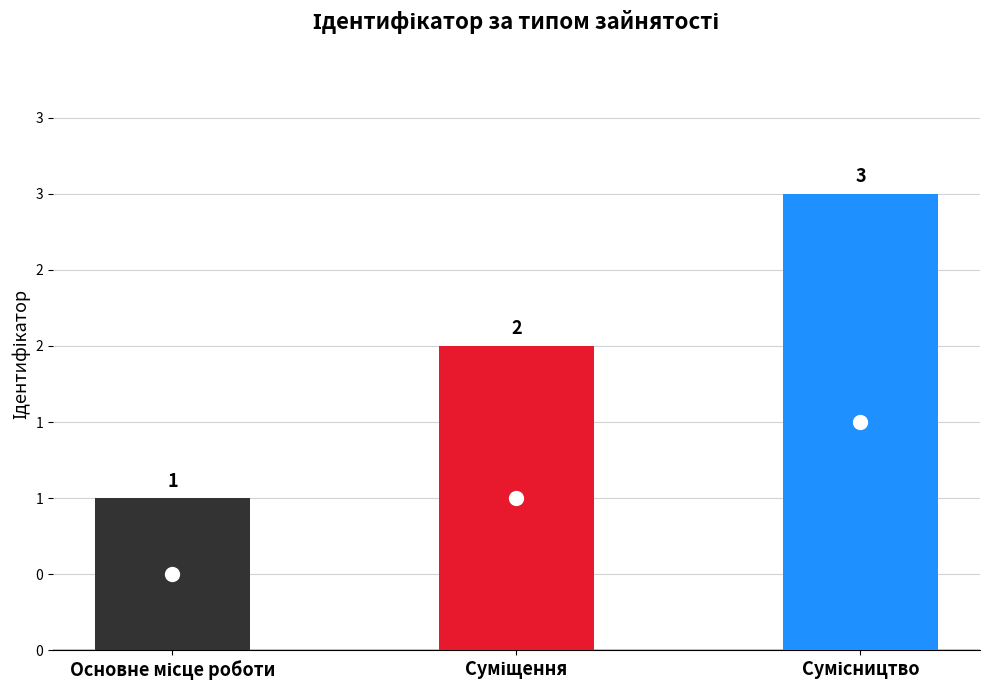

Count the values in the range 1 to 3.

3